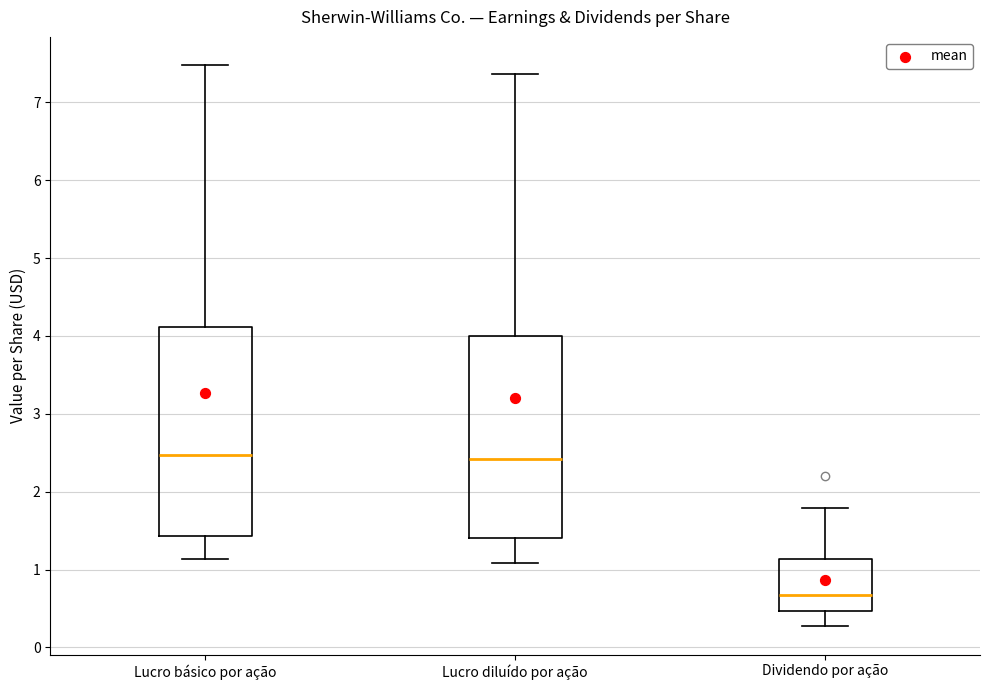

Reading left to right, read every box against the y-axis: the position of its median line, the range the box covers, and the ends of its whiskers. The values are not printed on the chart, so give them approximately, as read against the axis.

Lucro básico por ação: median 2.5, box 1.4 to 4.1, whiskers 1.1 to 7.5
Lucro diluído por ação: median 2.4, box 1.4 to 4.0, whiskers 1.1 to 7.4
Dividendo por ação: median 0.7, box 0.5 to 1.1, whiskers 0.3 to 1.8